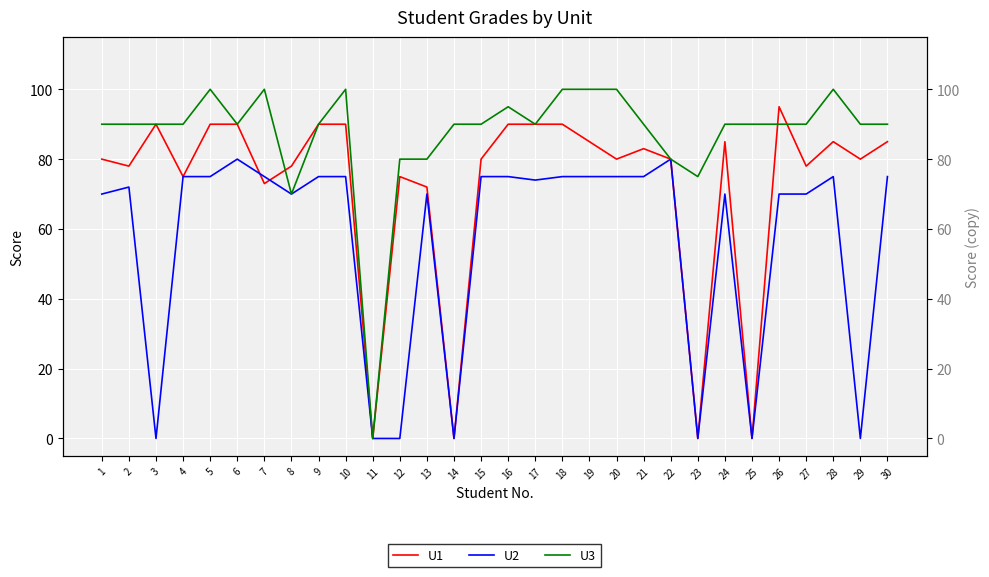

What is the maximum value for U1?

95